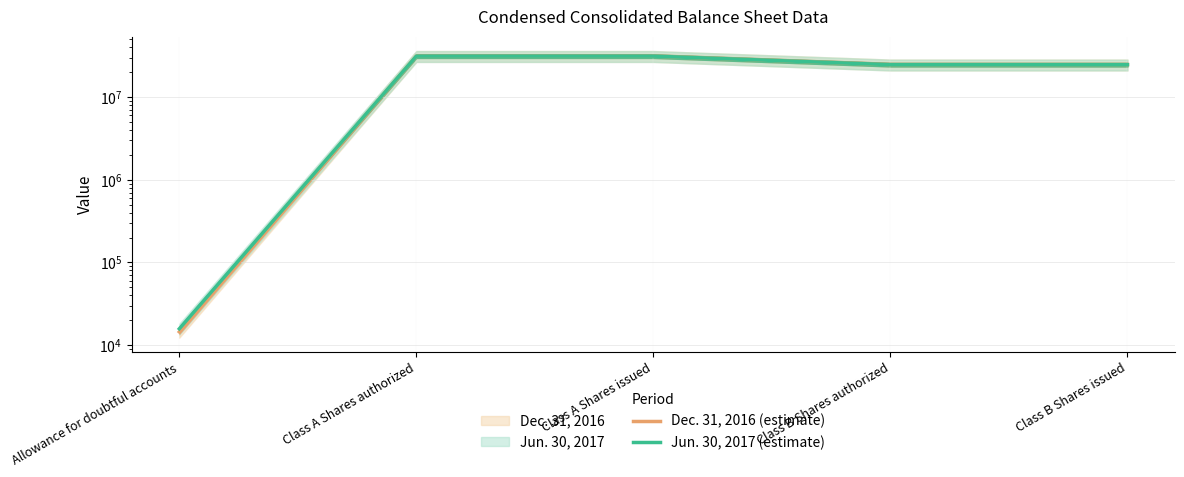

What is the total value across all series at Class B Shares authorized?

49332000